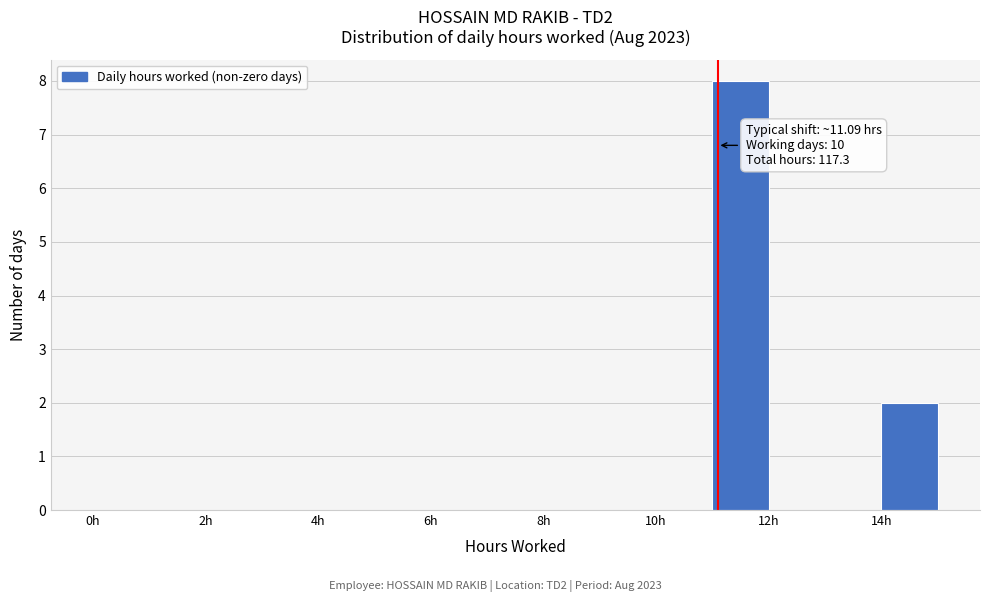

Which range on the x-axis has the tallest bar?

11 to 12